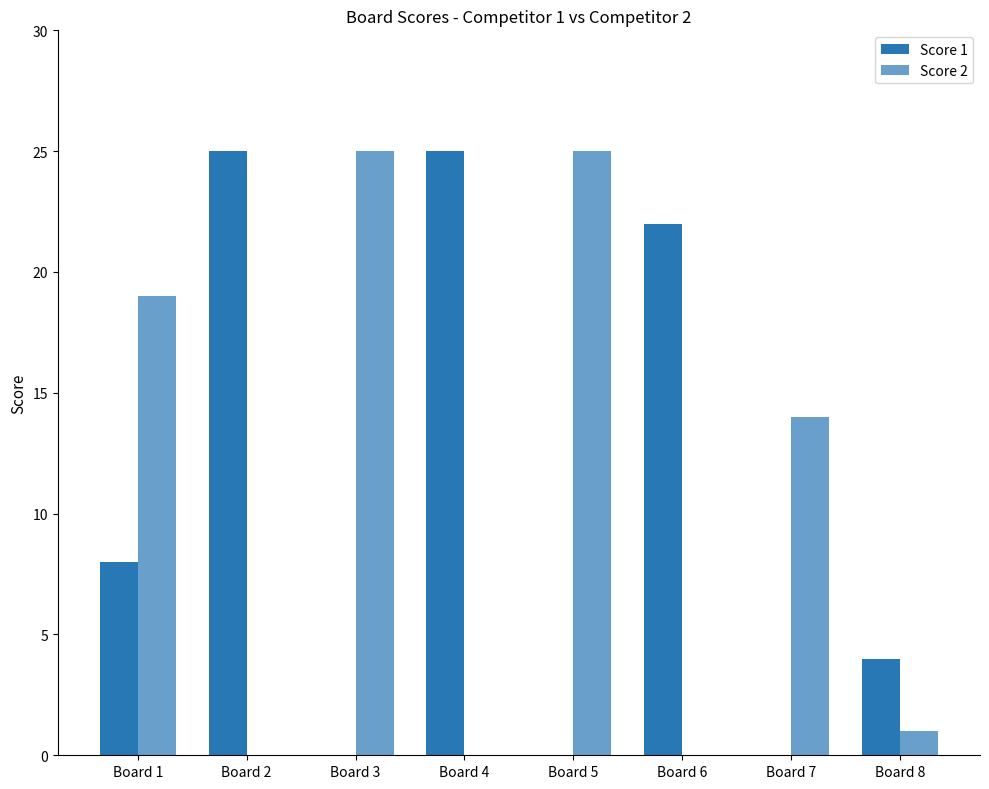

Count the number of categories in the chart.

8